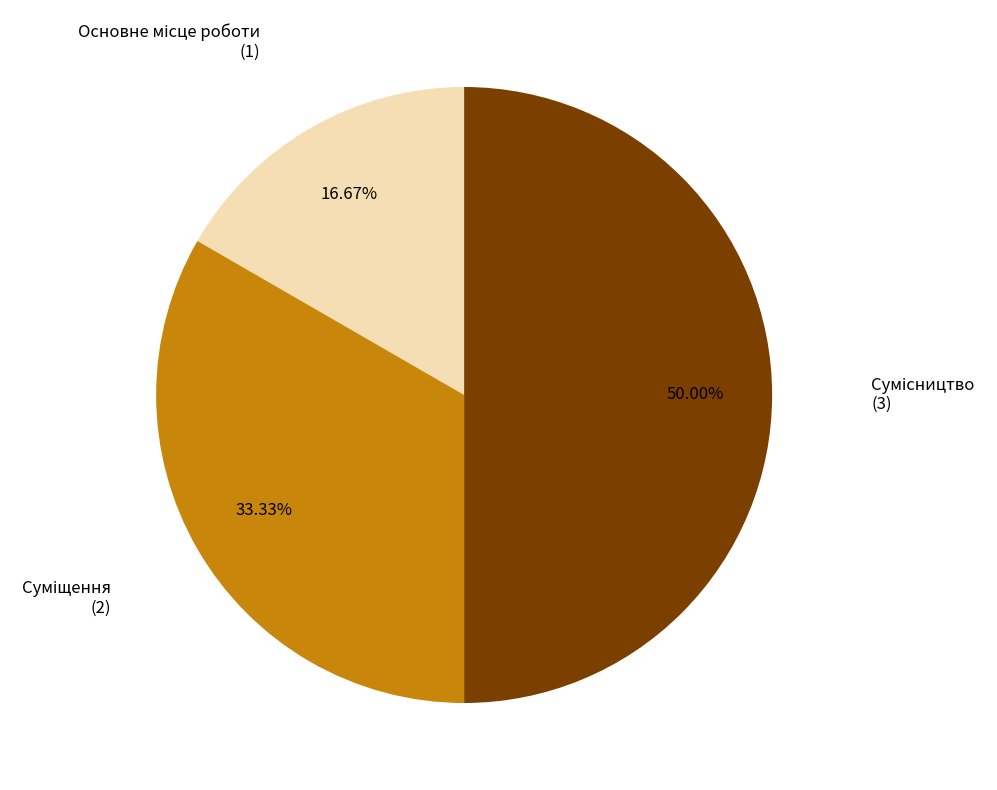

Approximately how many times larger is the value at Суміщення compared to Основне місце роботи?

2.0